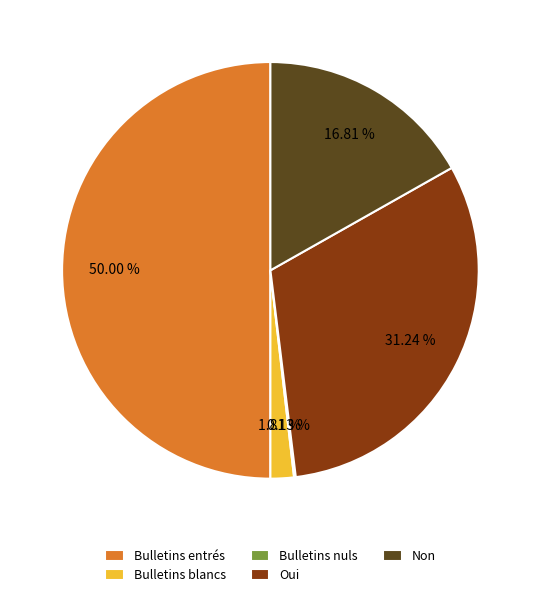

What portion of the pie excludes Non?

83.2%